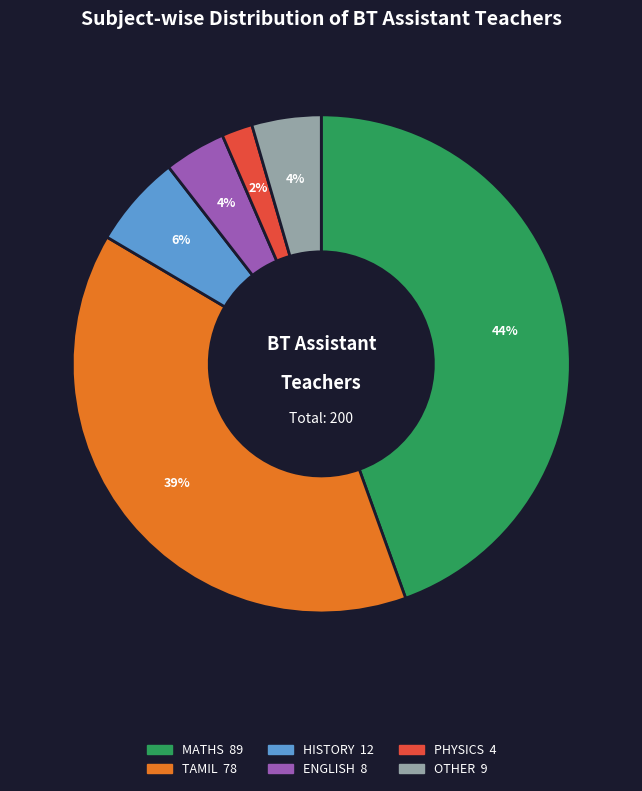

To the nearest percent, what is the difference between the largest and smallest slice percentages?

42%